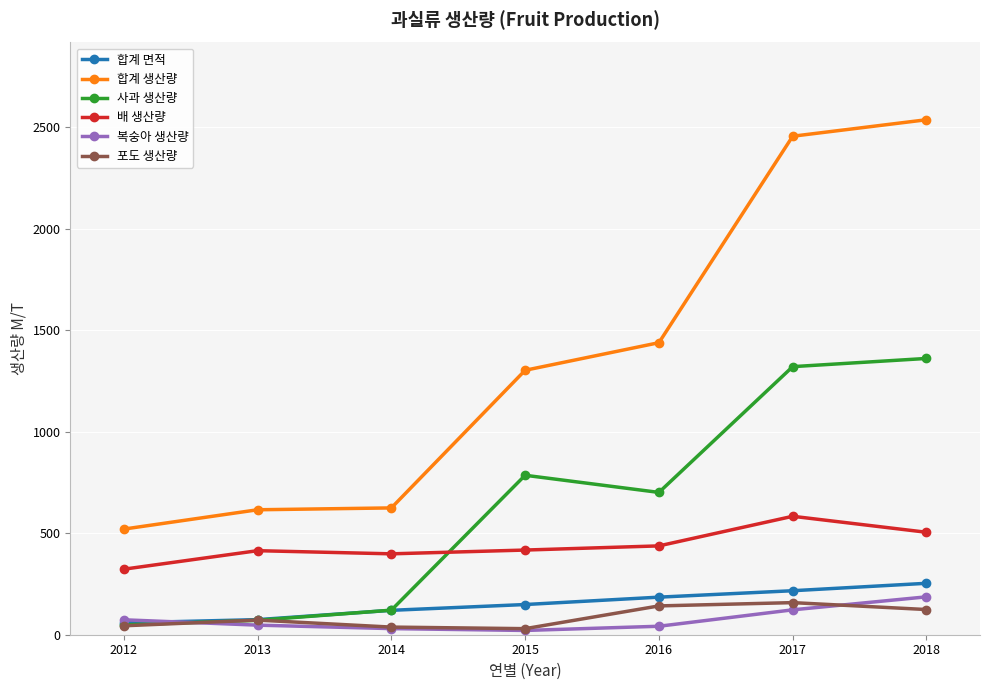

True or false: 합계 면적 has a value of 216.7 at 2017.

True